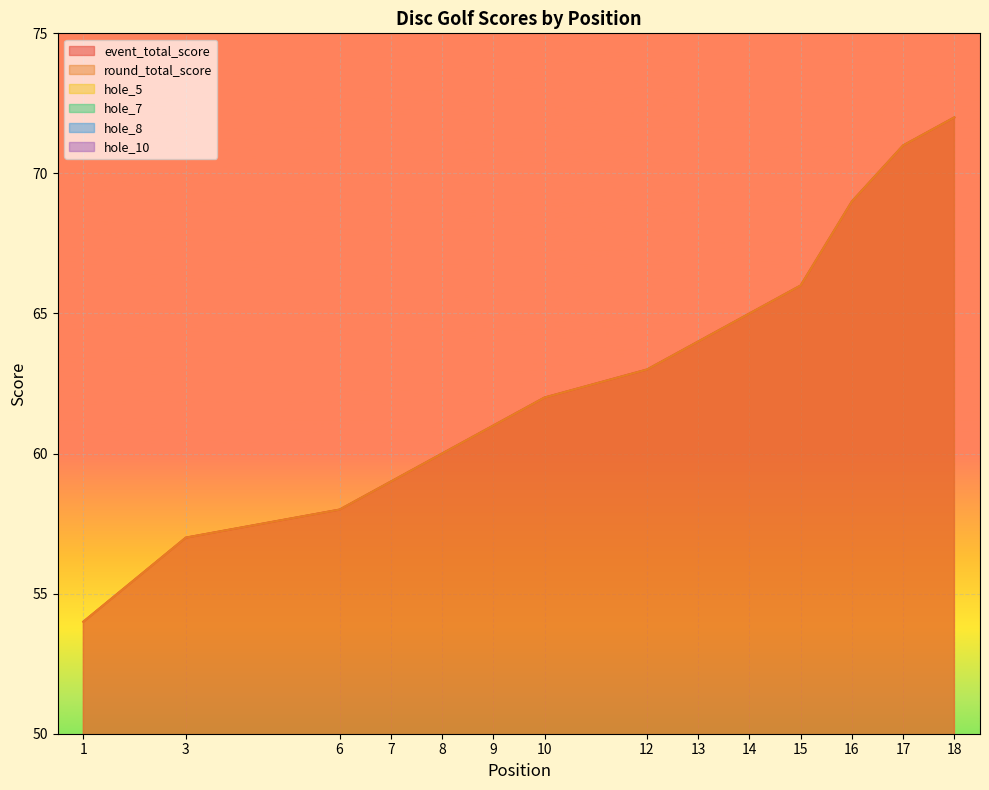

Is the value of event_total_score at 9 greater than the value of round_total_score at 13?

No